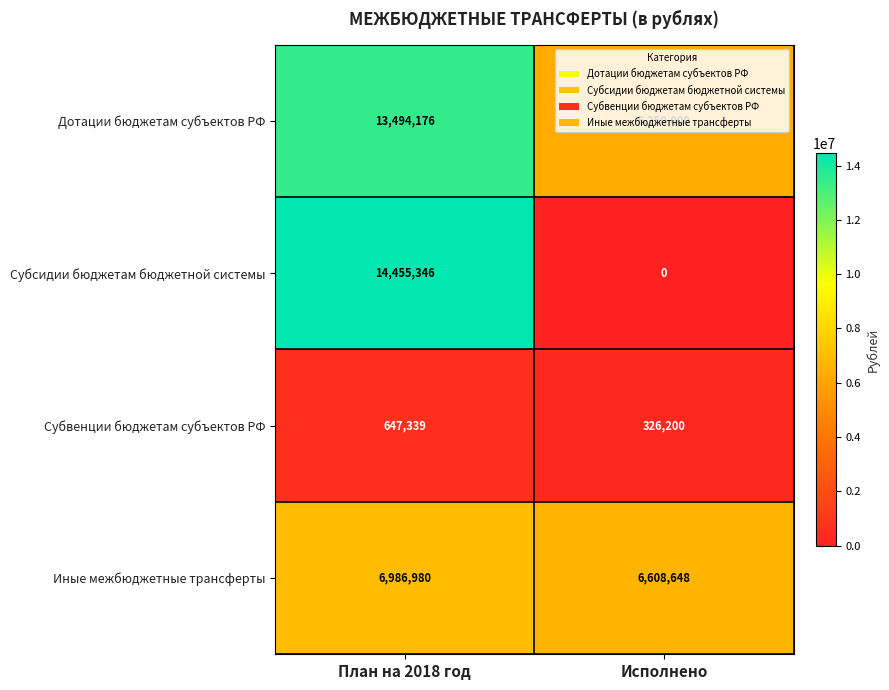

Which category has the highest value in the Дотации бюджетам субъектов РФ series?

План на 2018 год